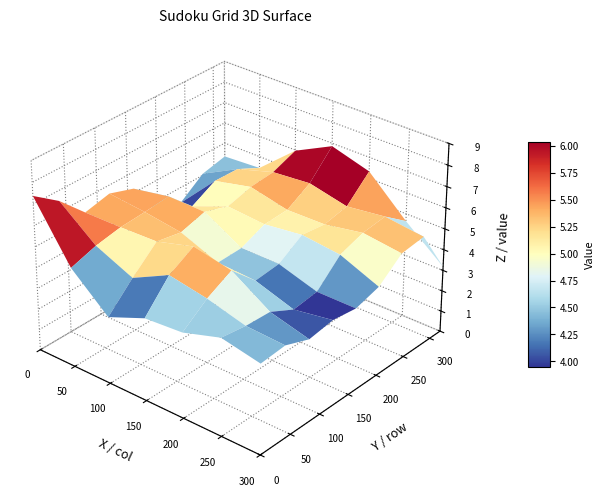

What is the difference between the highest and lowest values at 5?

8